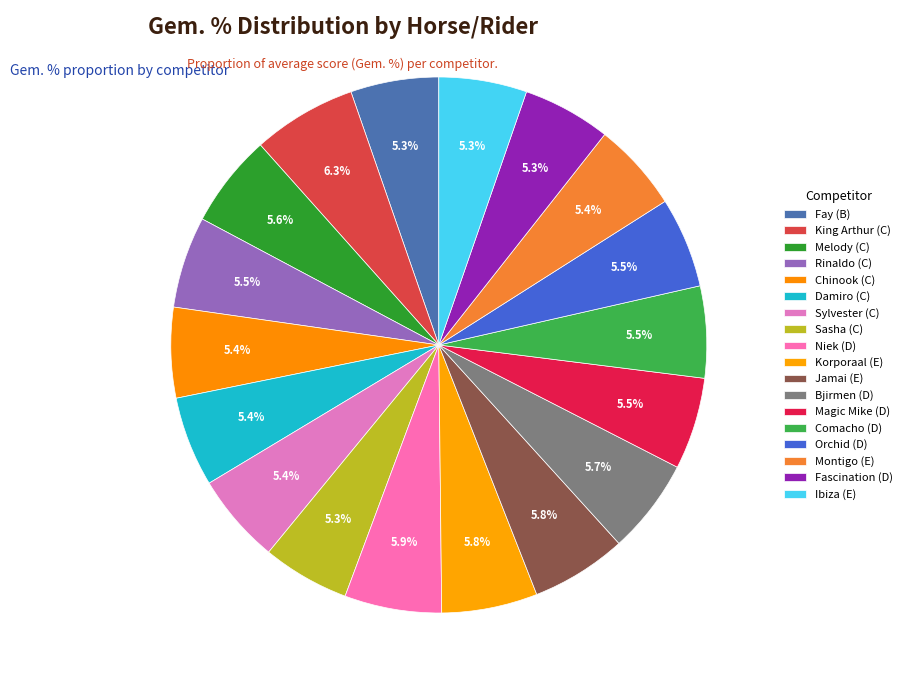

Which slice is the largest?

King Arthur (C)